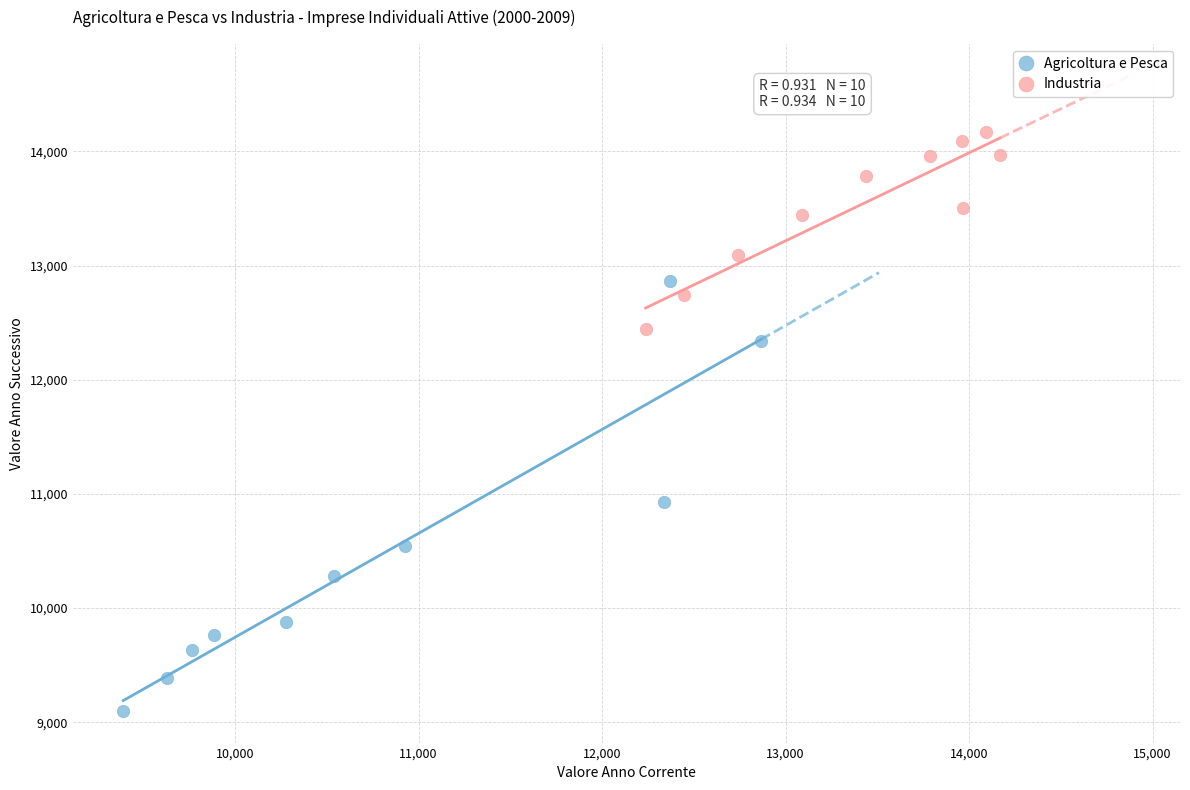

Which series reaches the maximum Y coordinate?

Industria